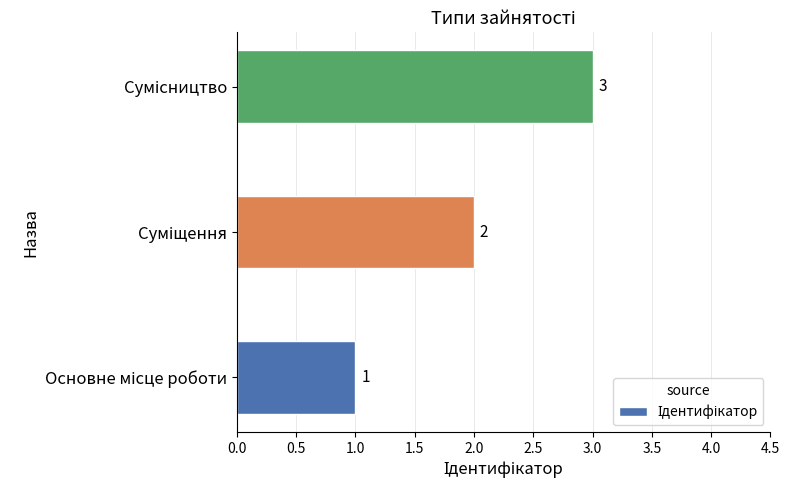

What is the sum of all values?

6